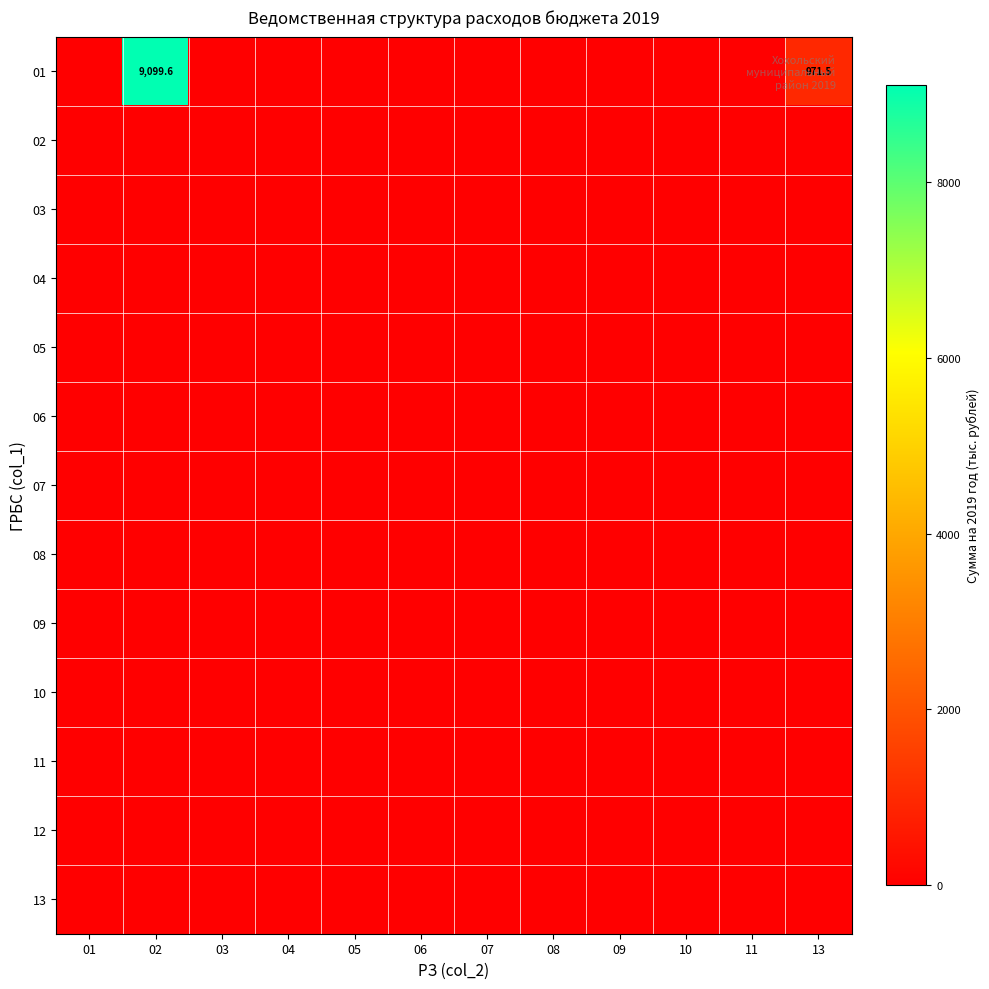

True or false: 05 has a value of 0.0 at 13.

True